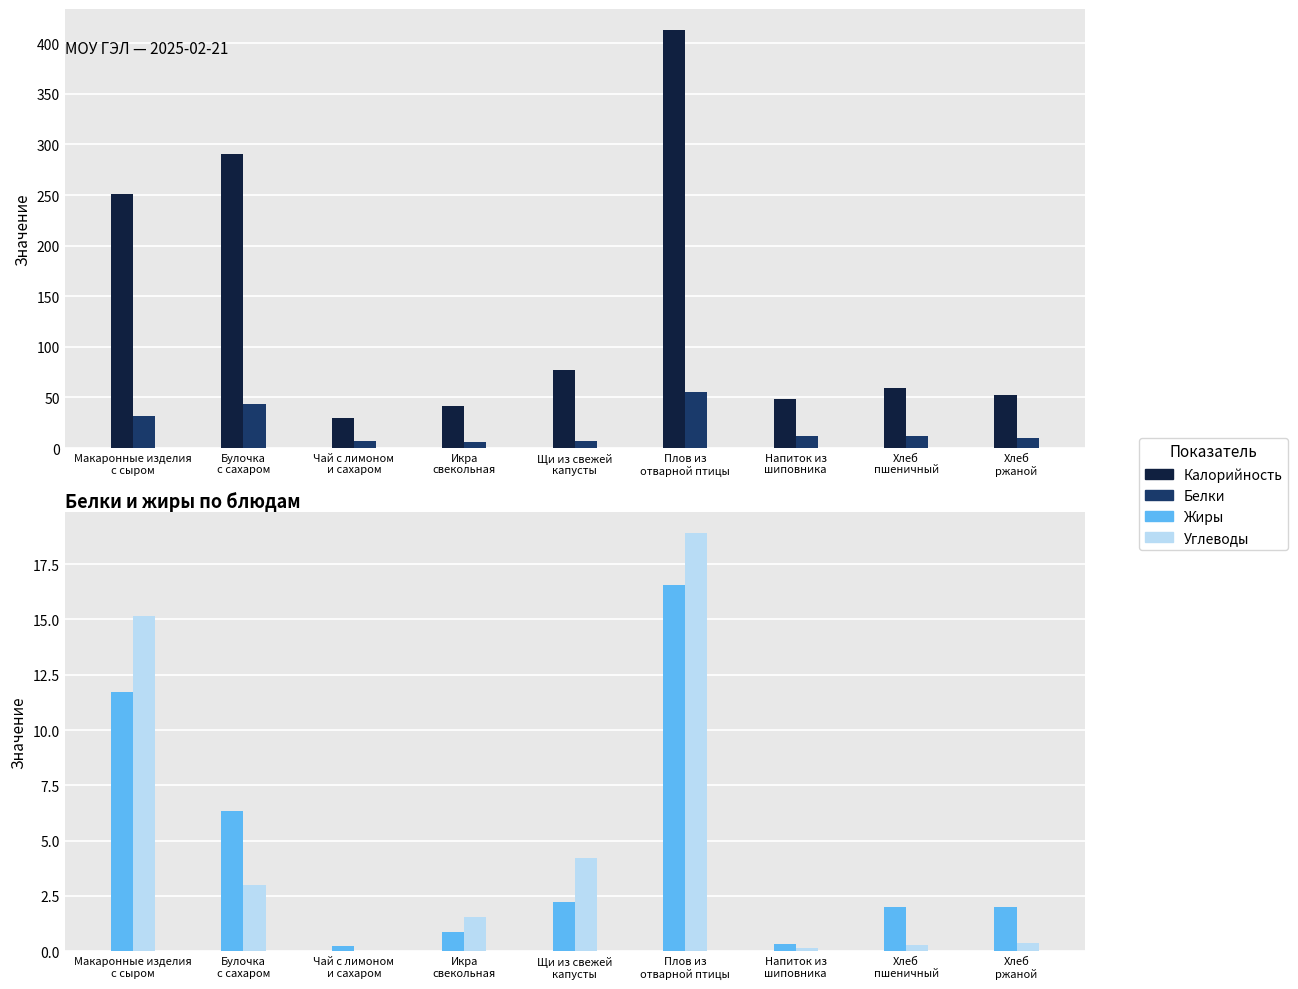

The value of Жиры at Плов из
отварной птицы is 33.4. True or false?

False